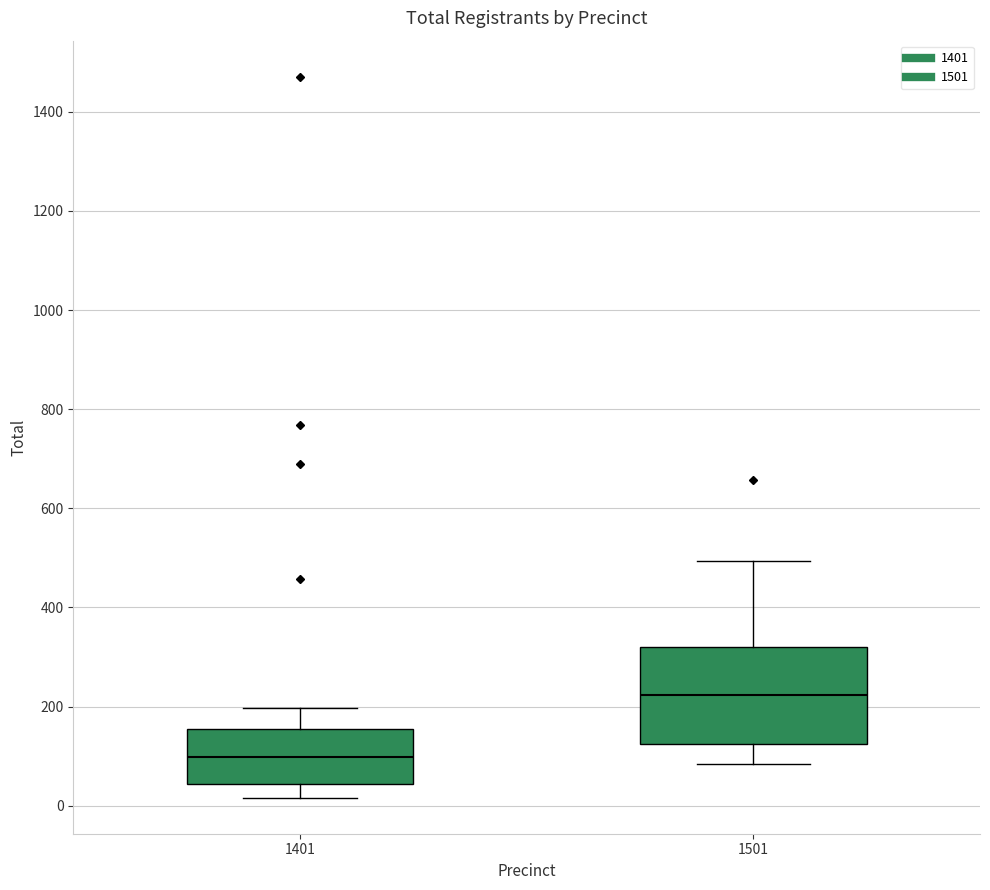

Which box's median line is the lowest?

1401